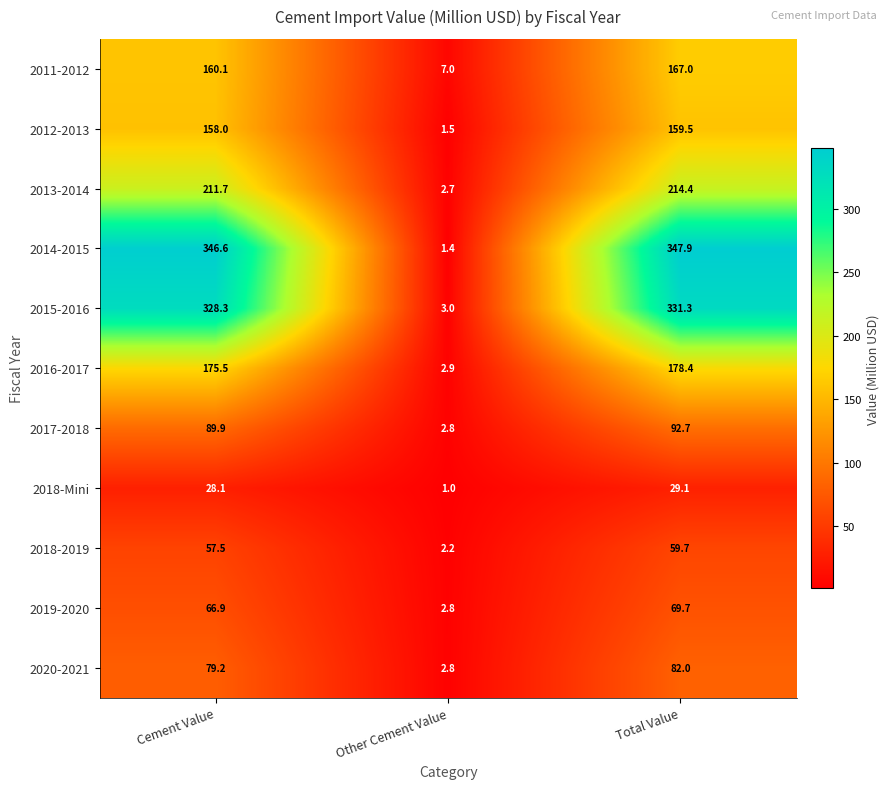

Between Cement Value and Total Value, which series saw the biggest shift?

2011-2012